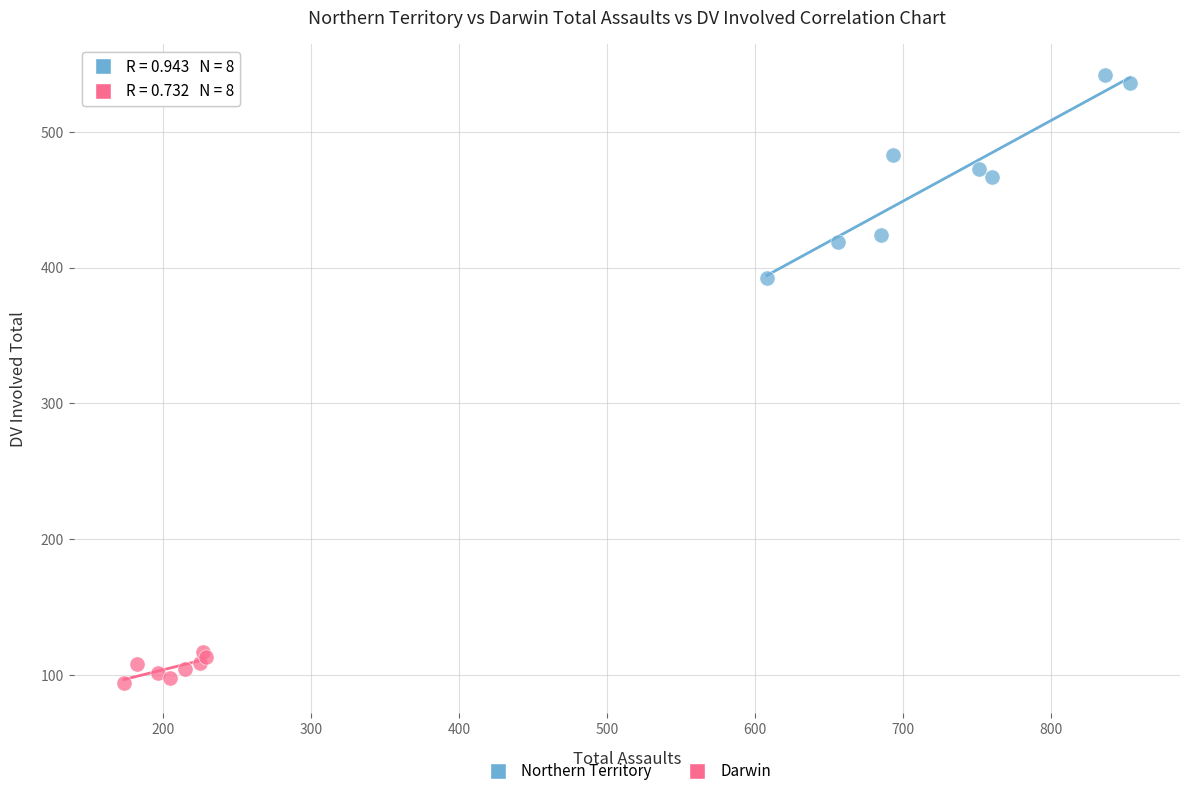

Which series has the largest Y range (max minus min)?

Northern Territory